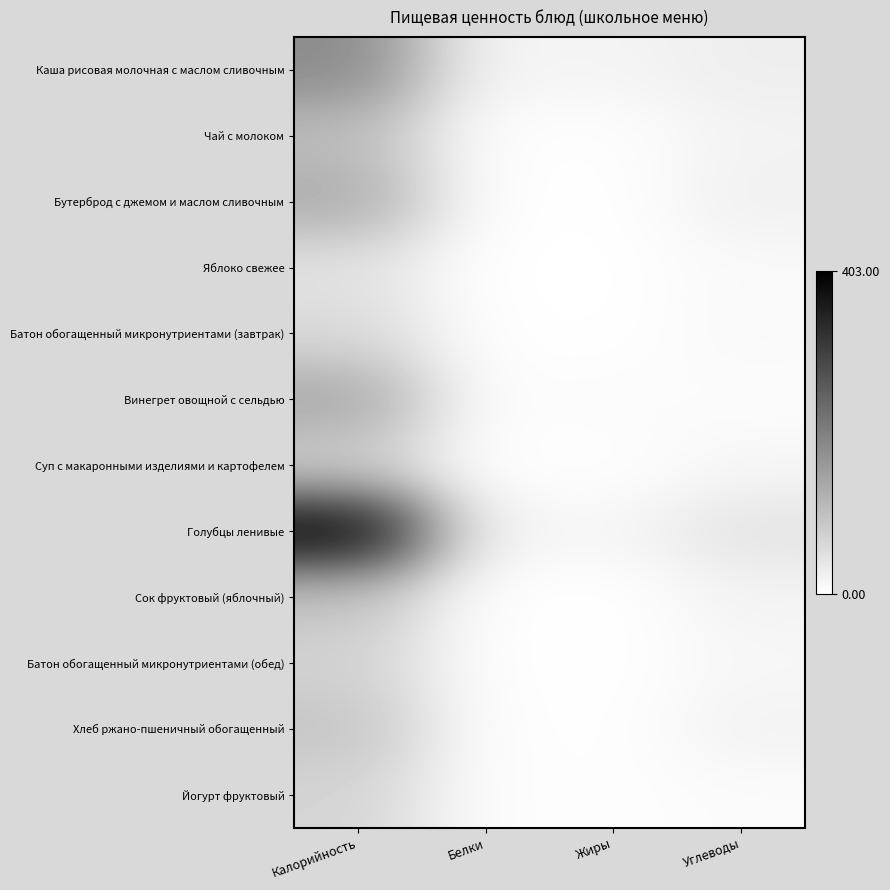

Which series has the largest range (max minus min)?

Голубцы ленивые